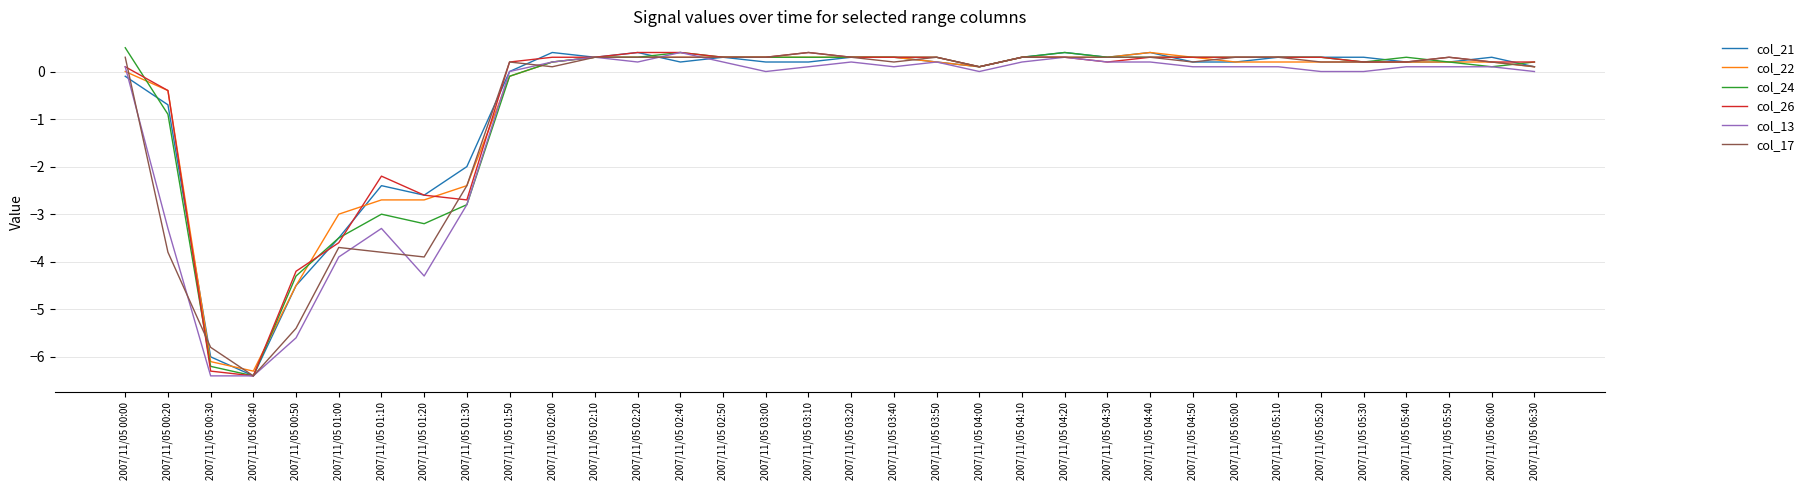

What is the greatest value displayed?

0.5